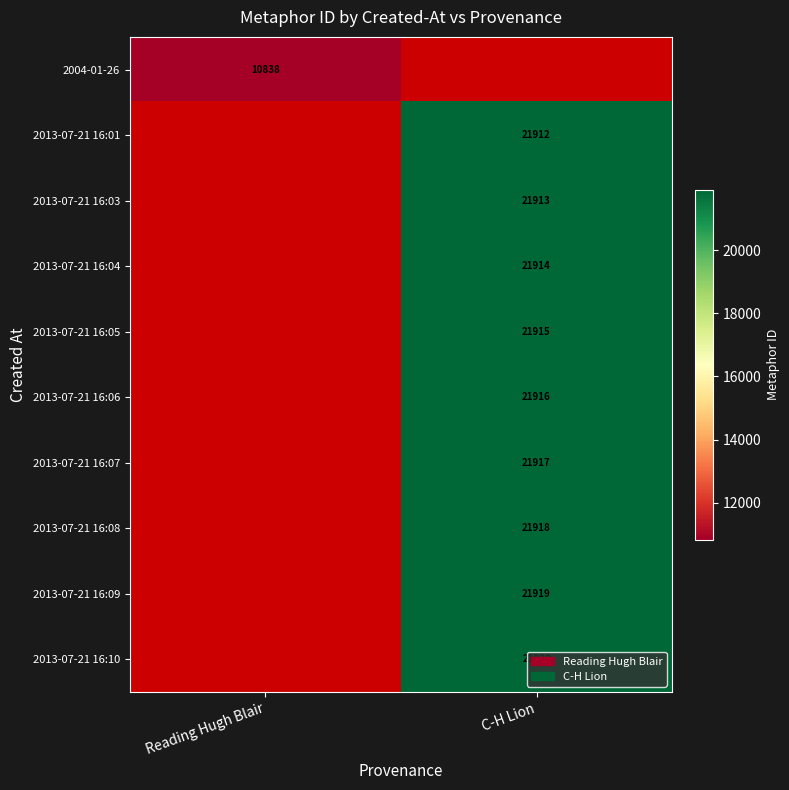

The 2013-07-21 16:04 series shows 13337 at C-H Lion. True or false?

False